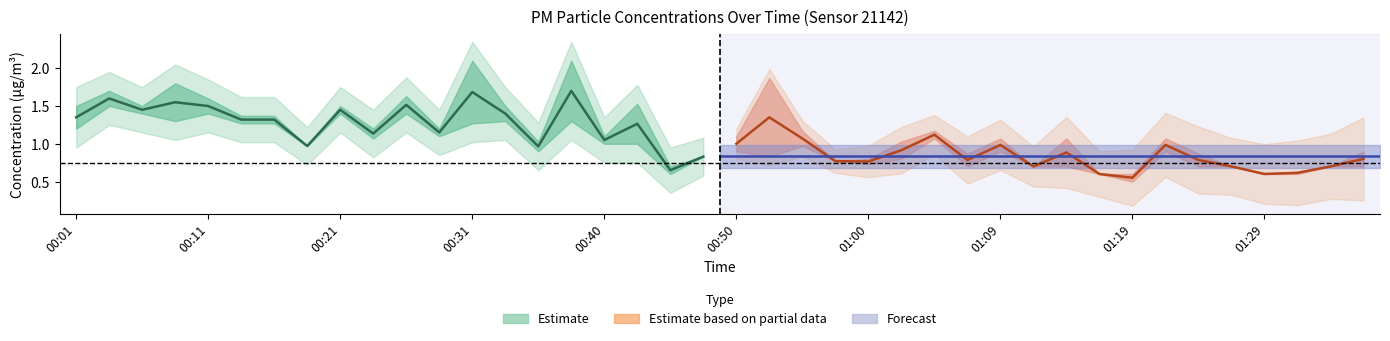

What position from the left is 01:26?

36